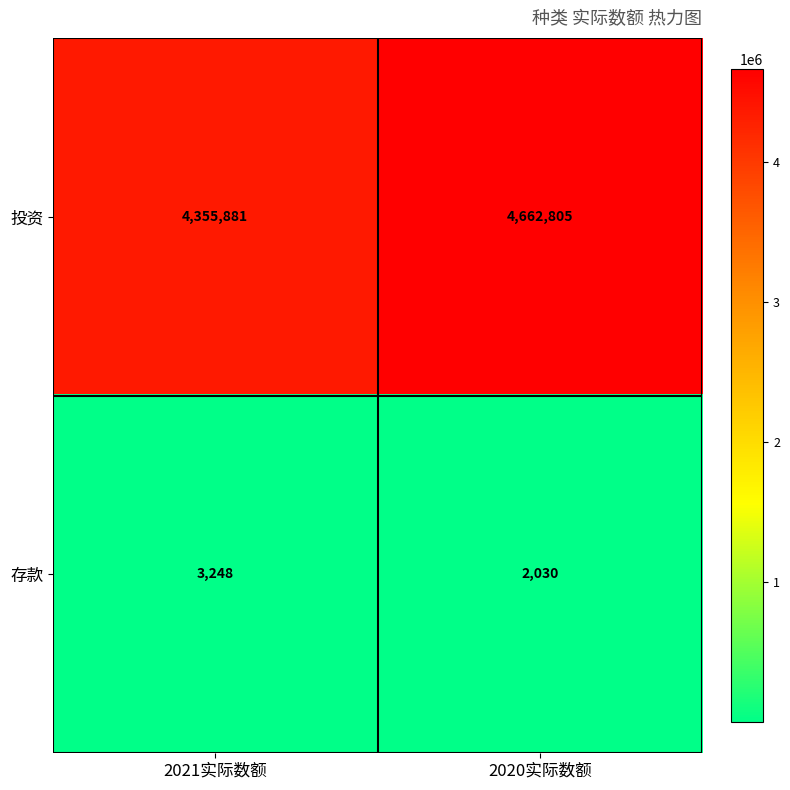

What is the difference between the highest and lowest values at 2020实际数额?

4660775